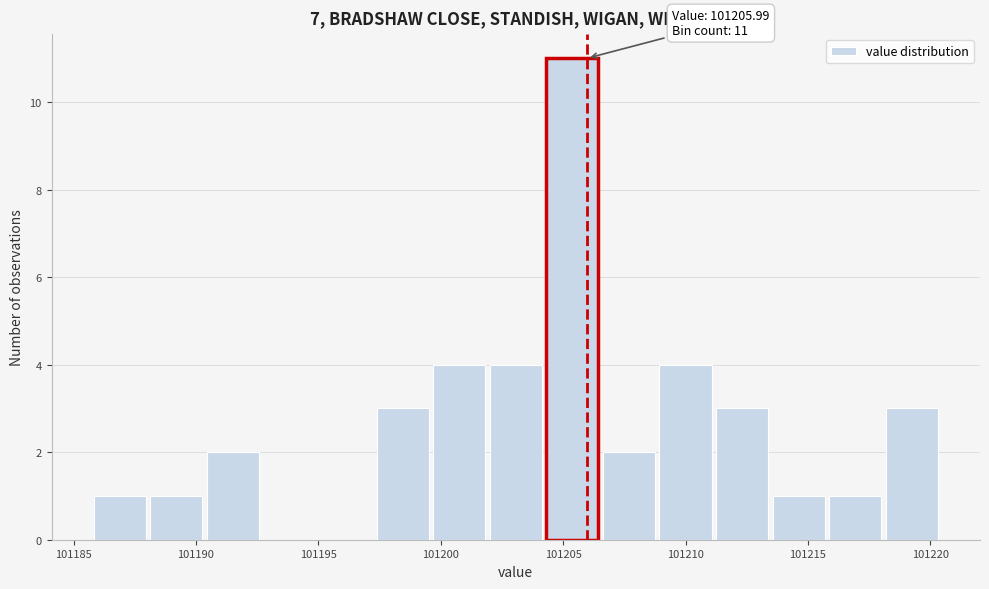

Which range on the x-axis has the tallest bar?

101204.0 to 101206.5